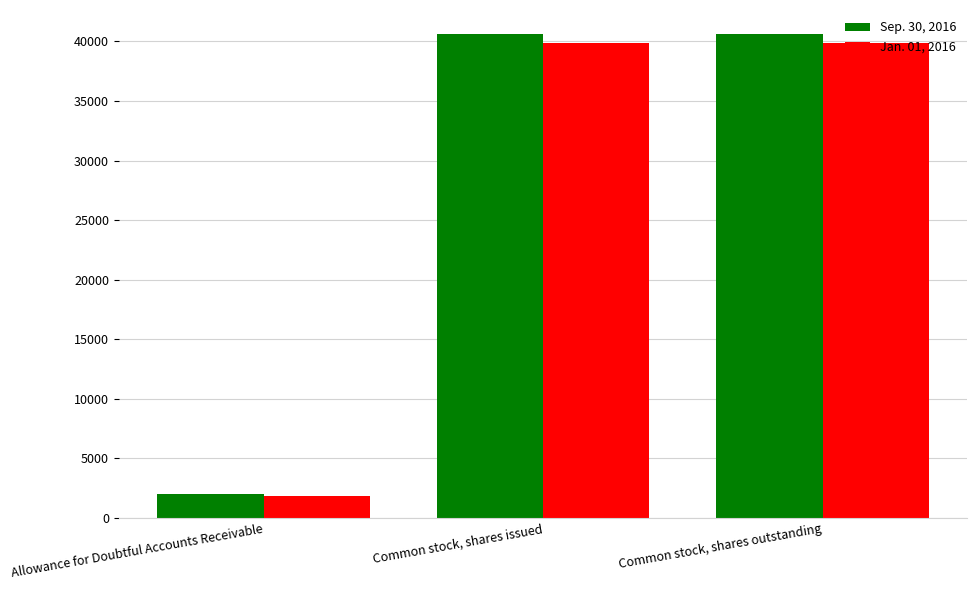

What is the greatest value displayed?

40607